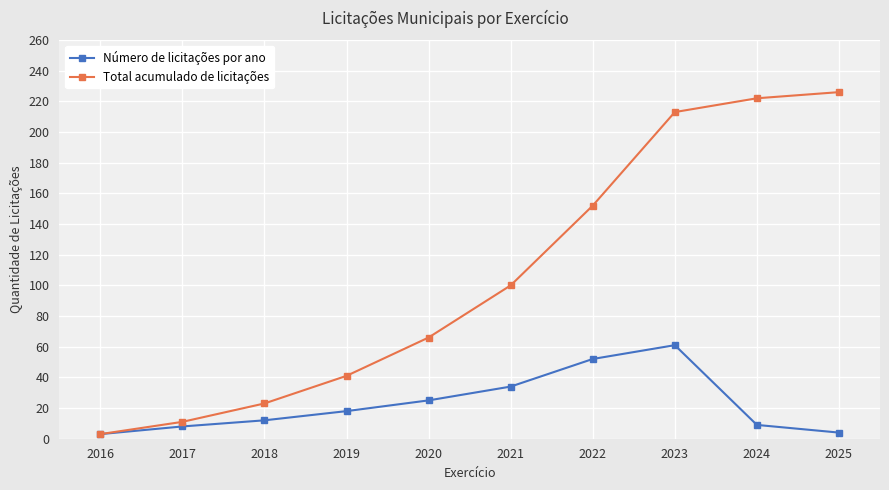

How many values in the Total acumulado de licitações series are below 100?

5